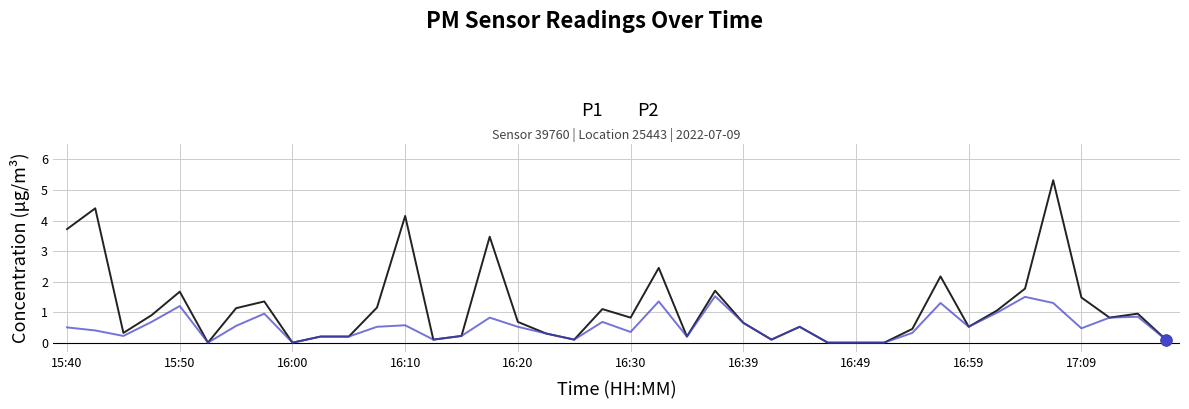

Which series has the largest range (max minus min)?

P1